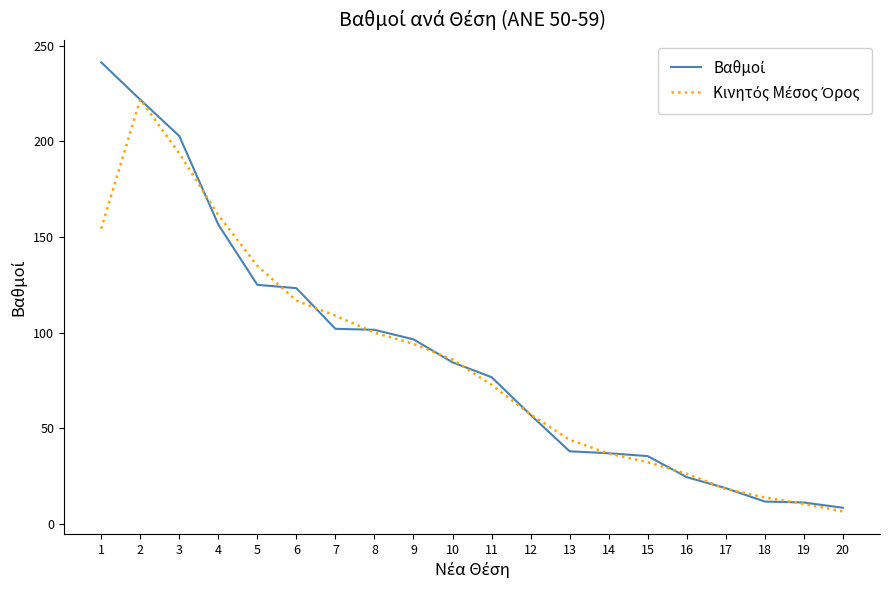

What is the minimum value shown in the chart?

6.6